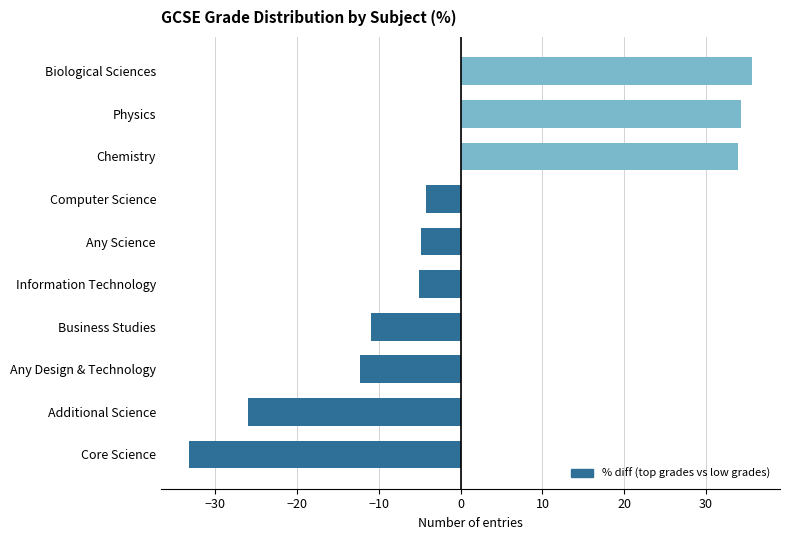

The value at Business Studies is -10.9. True or false?

True